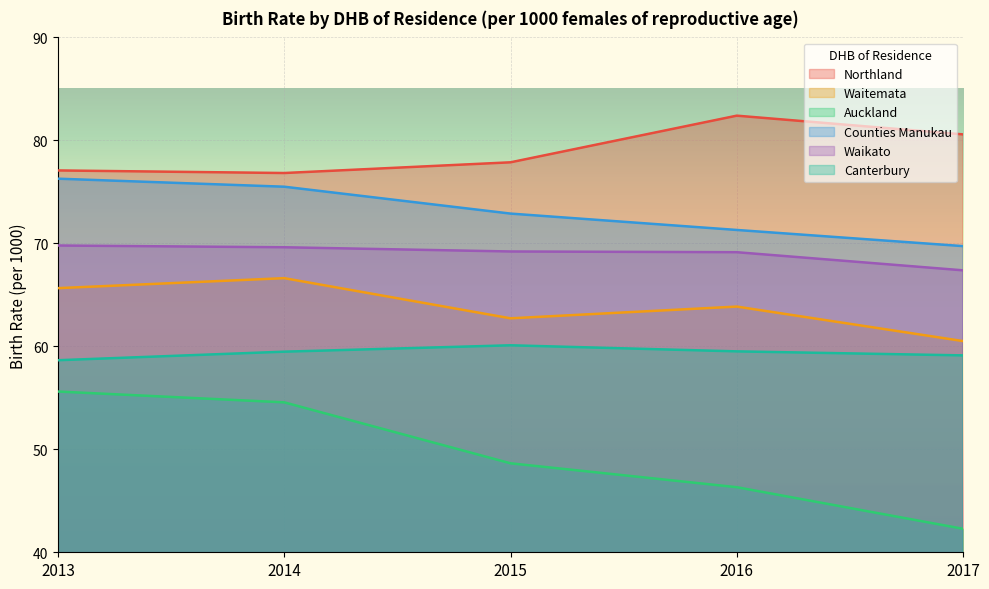

At which label does Northland first exceed 77?

2013